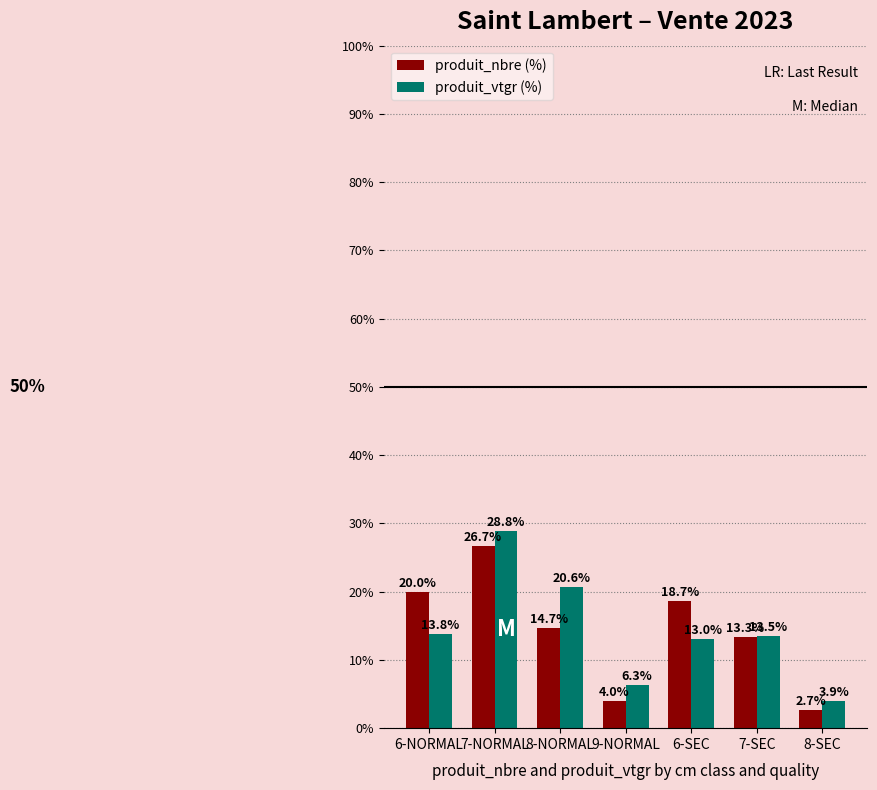

The produit_vtgr (%) series shows 13.8 at 6-NORMAL. True or false?

True